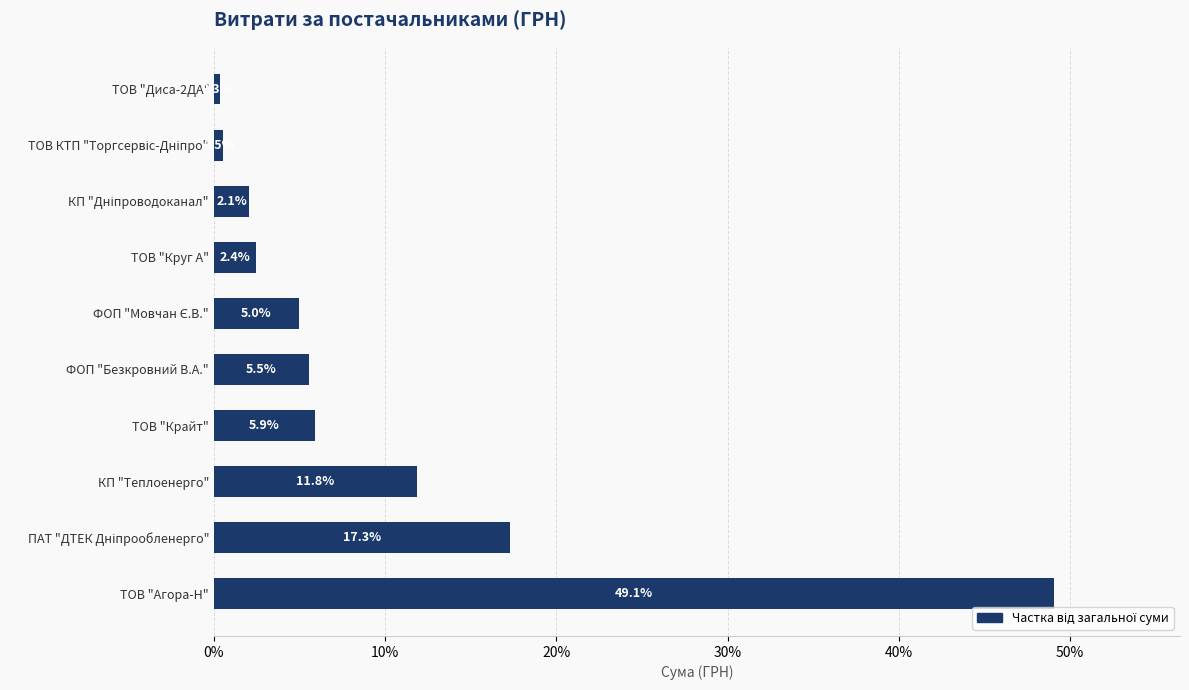

What is the average value?

10.0